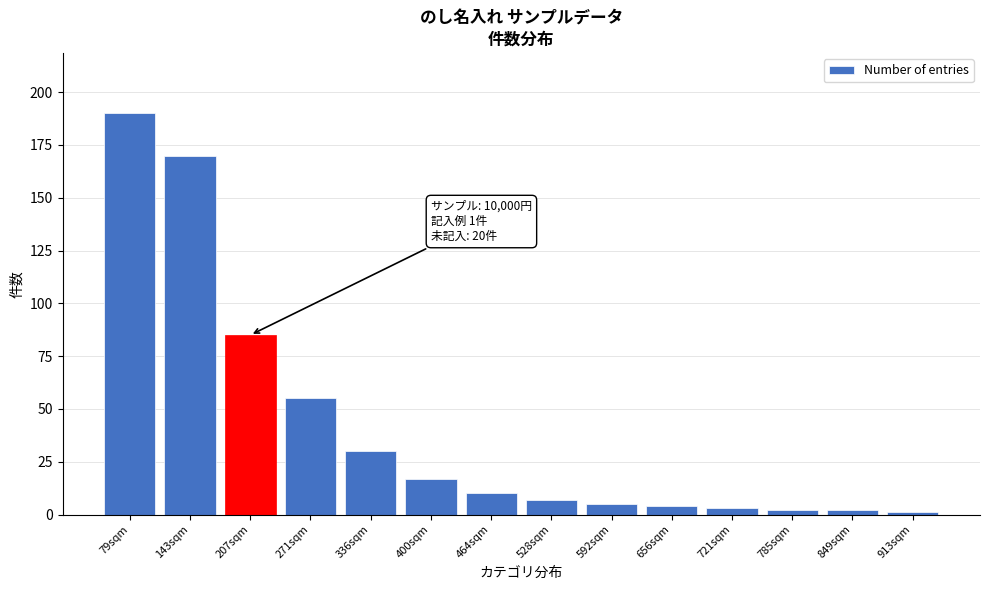

Reading right to left, extract all data points from this chart.

913sqm=1	849sqm=2	785sqm=2	721sqm=3	656sqm=4	592sqm=5	528sqm=7	464sqm=10	400sqm=17	336sqm=30	271sqm=55	207sqm=85	143sqm=170	79sqm=190